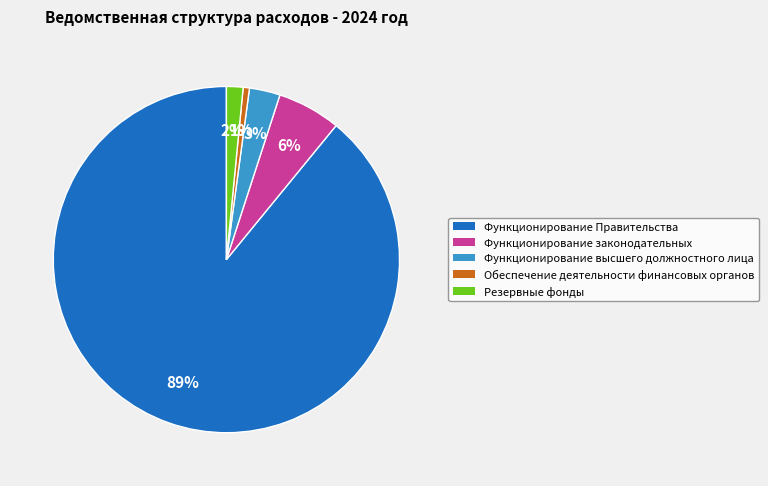

Rank the categories by value from lowest to highest.

Обеспечение деятельности финансовых органов, Резервные фонды, Функционирование высшего должностного лица, Функционирование законодательных, Функционирование Правительства